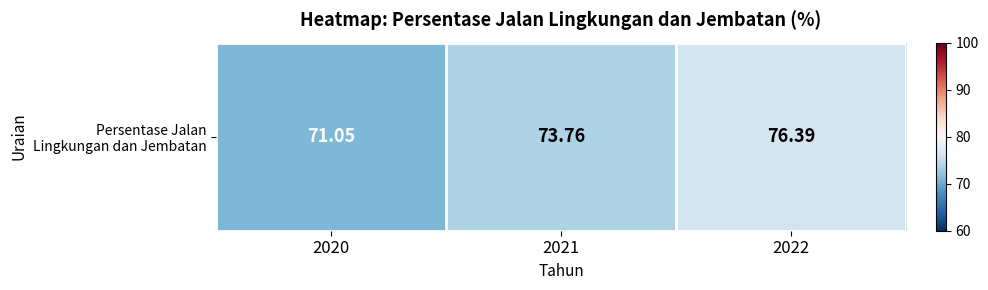

How many data points does each series have?

3